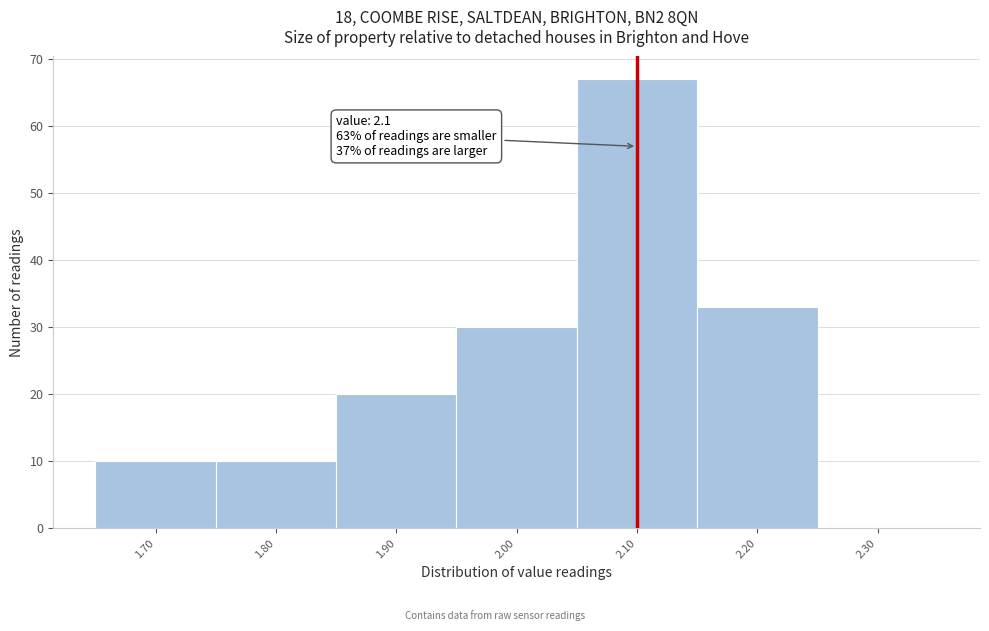

Over which range of the x-axis is the bar tallest?

2.05 to 2.15